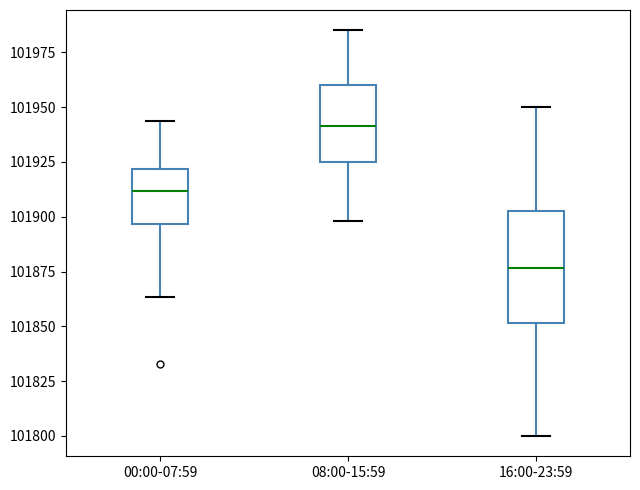

Which box's median line is the highest?

08:00-15:59